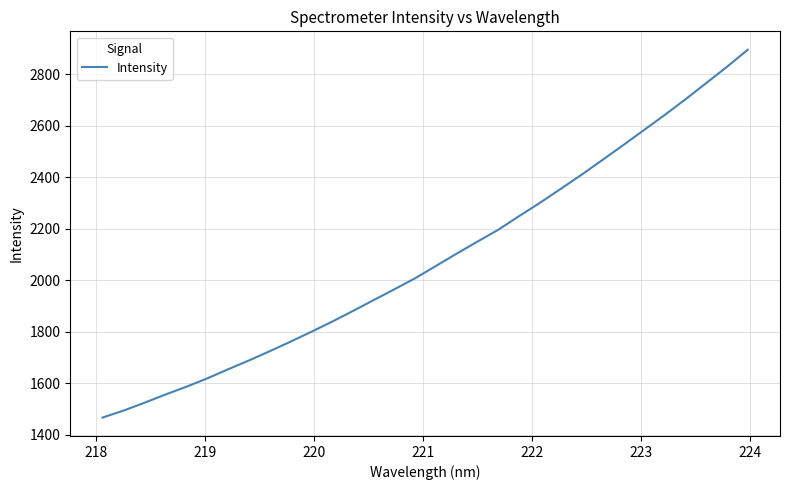

Does the chart have visible grid lines?

Yes